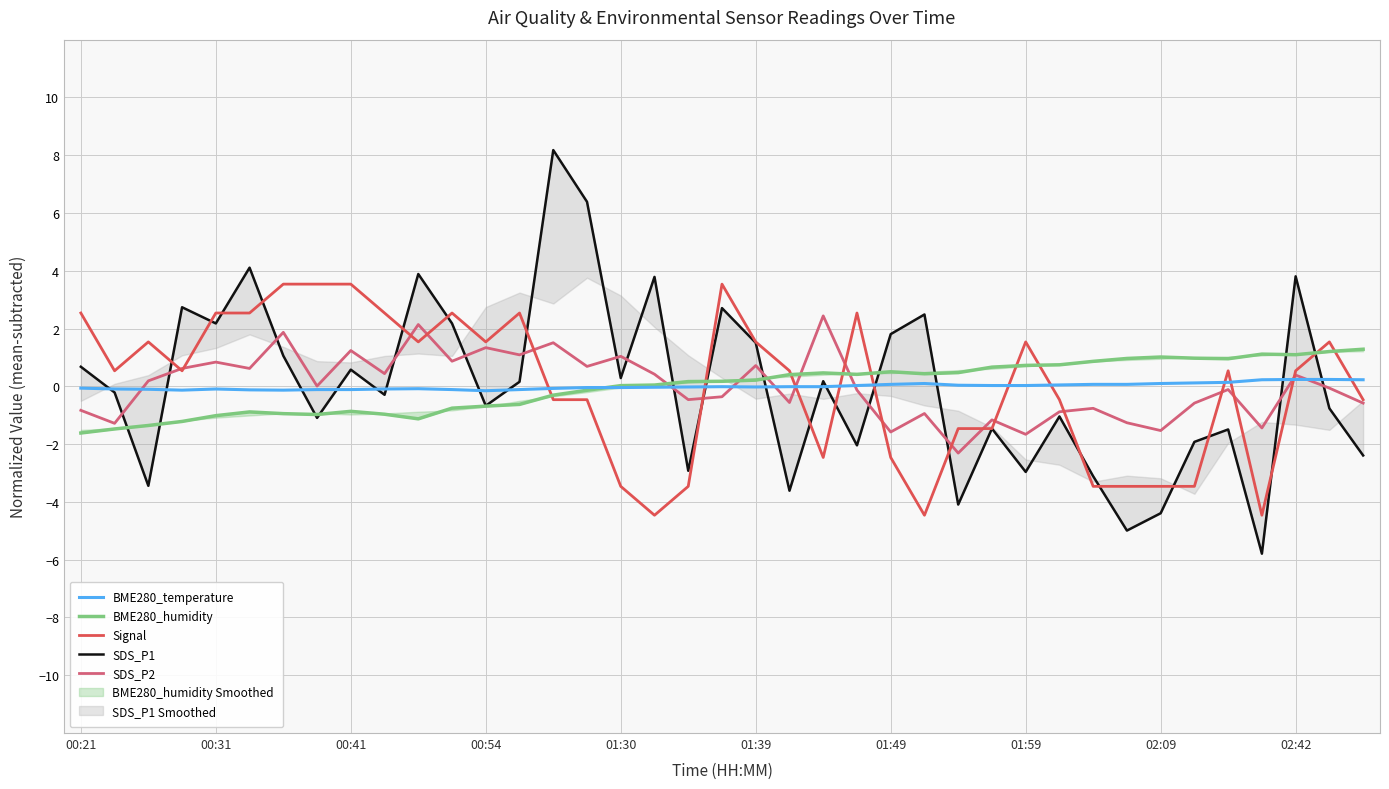

What is the value of the BME280_humidity point at the 2nd from the left?

-1.5